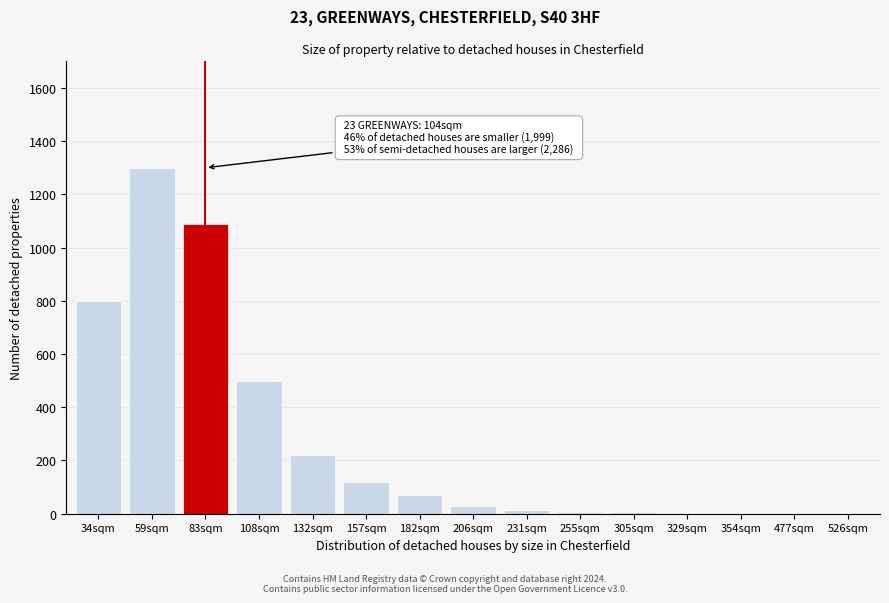

Between 34sqm and 182sqm, which is larger?

34sqm